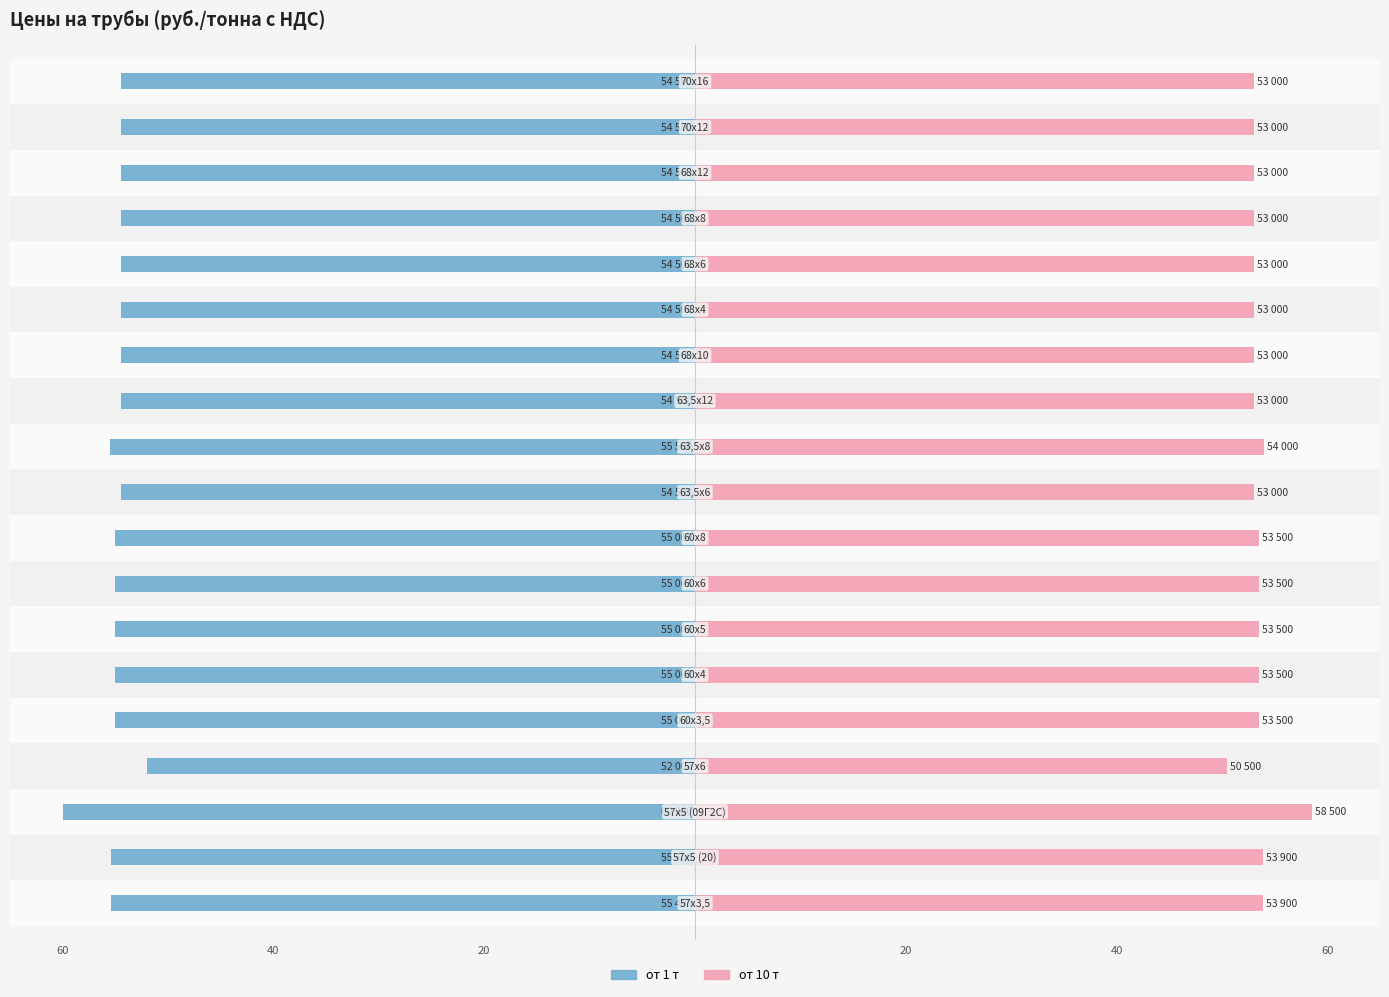

Which series has the widest spread of values?

от 1 т